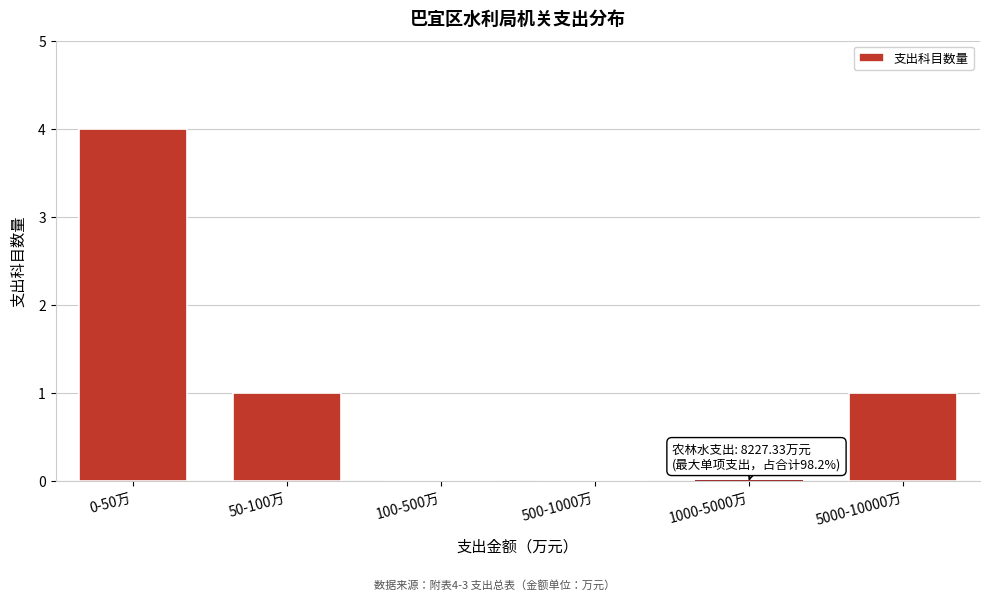

Reading right to left, transcribe all the data shown in this chart.

5000-10000万=1	1000-5000万=0	500-1000万=0	100-500万=0	50-100万=1	0-50万=4